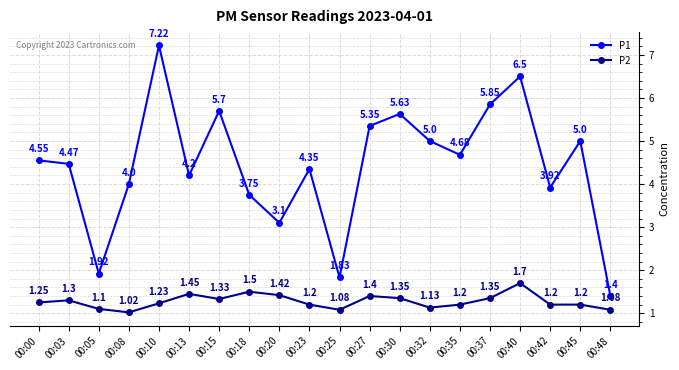

What are all the series names shown in the legend?

P1, P2